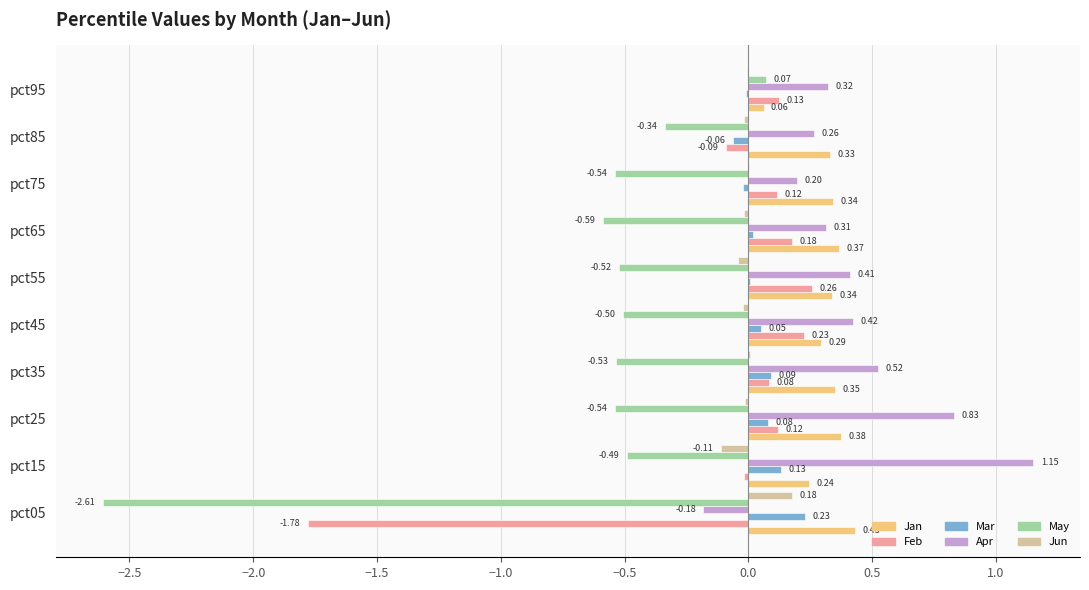

How many Apr values are between 0 and 1?

8